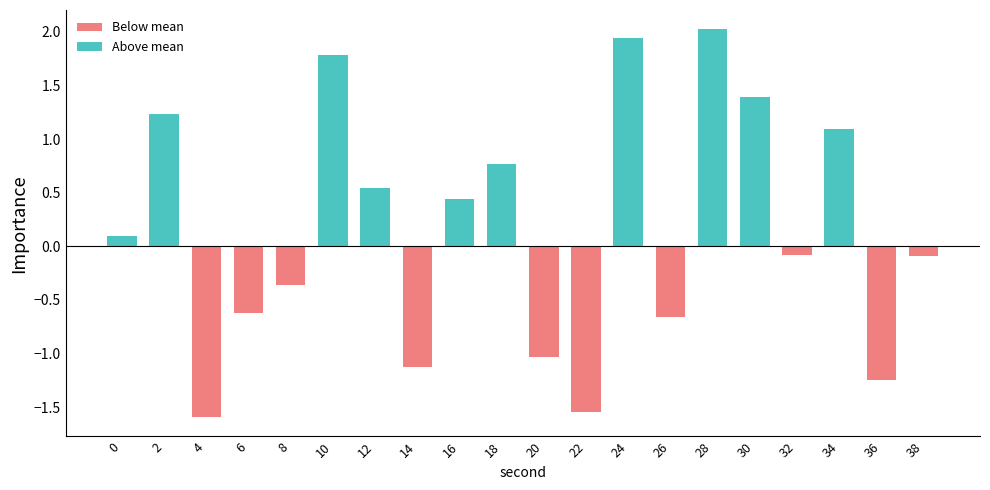

The value at 28 is 1.1. True or false?

False